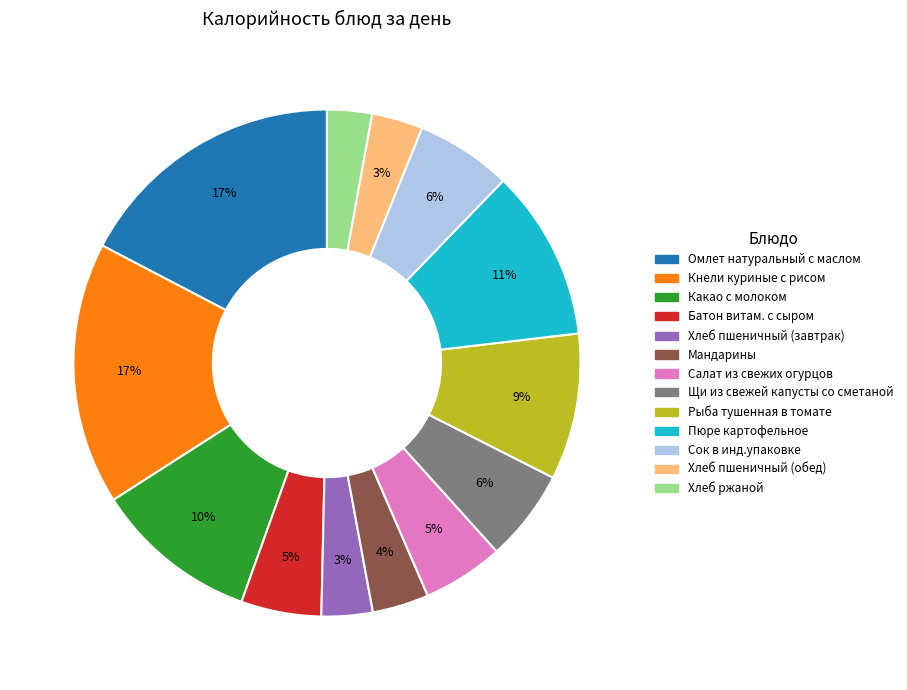

How many slices are in this pie chart?

13